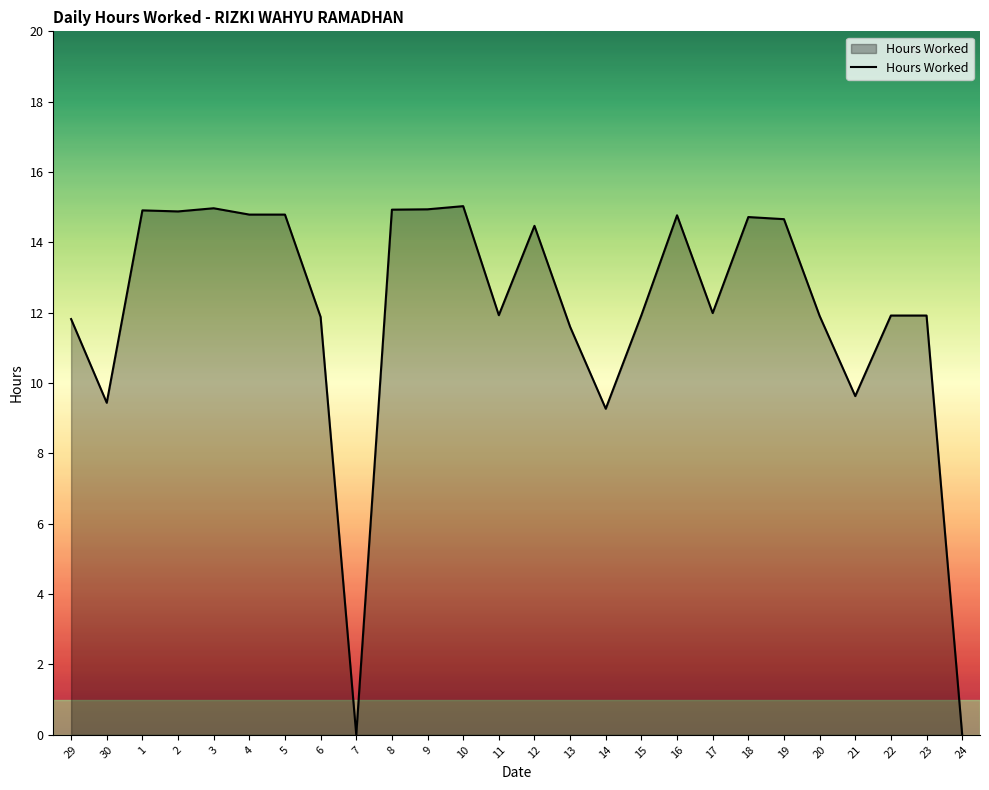

What is the difference between the values at 6 and 3?

3.1